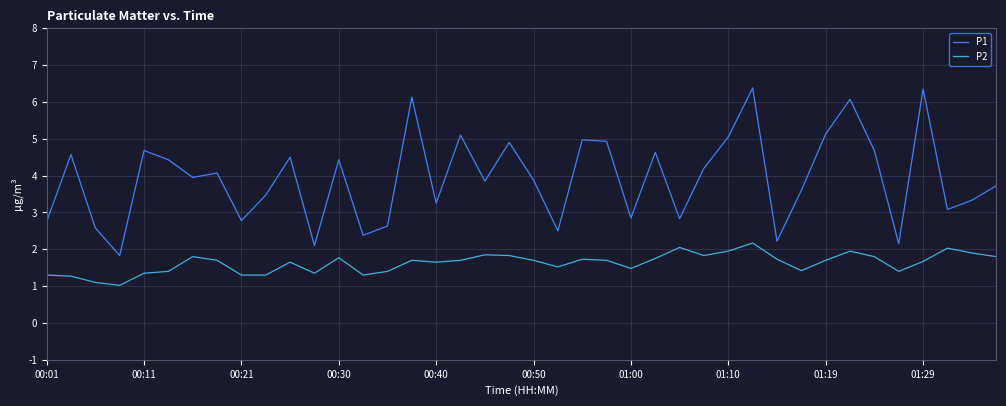

What is the minimum value shown in the chart?

1.0